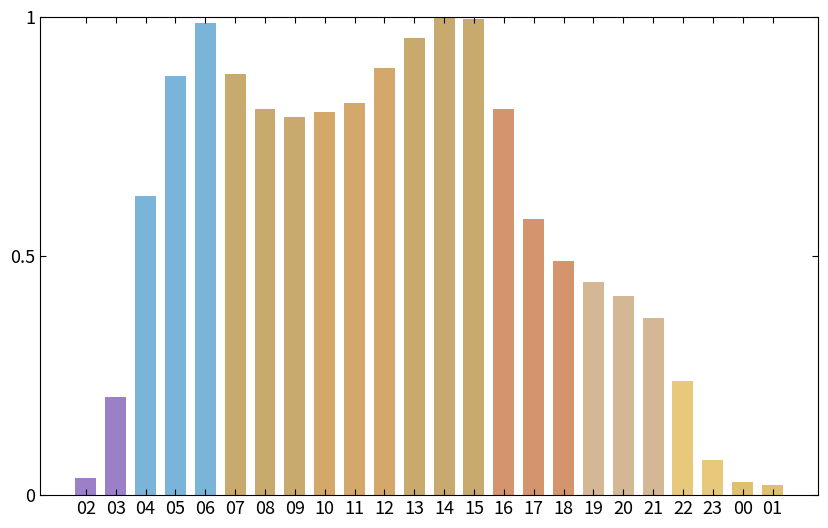

What position from the left is 22?

21